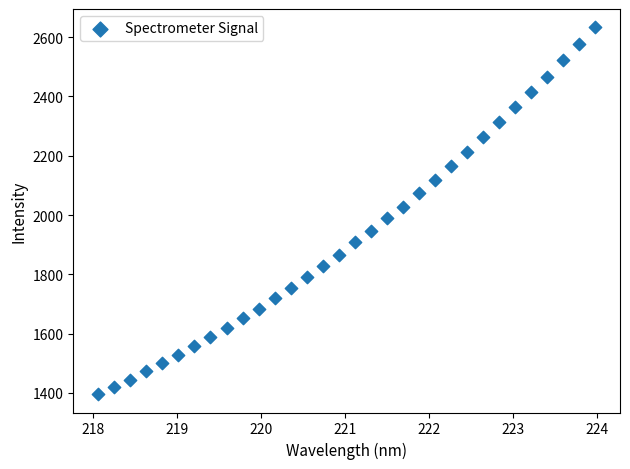

What is the range of Y values (max minus min)?

1237.7